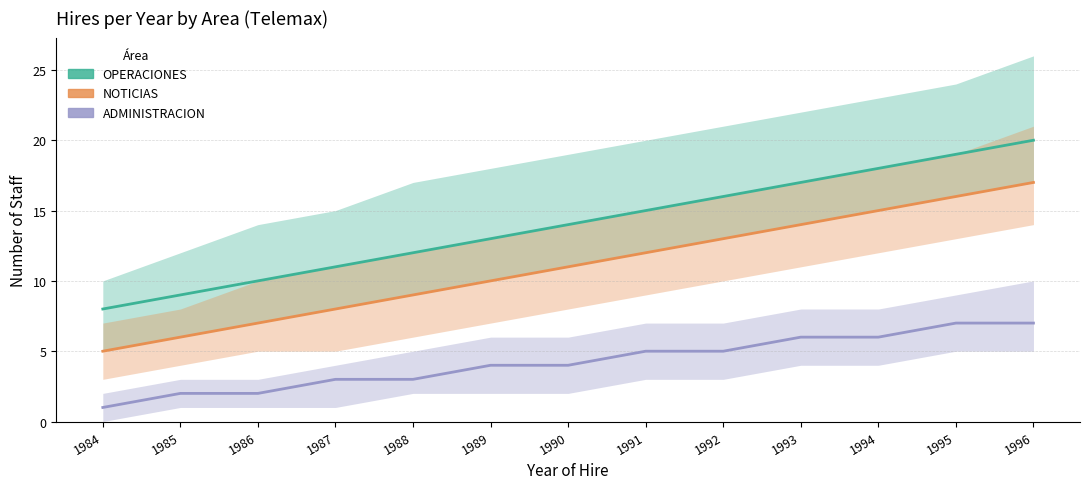

Which series has the largest range (max minus min)?

OPERACIONES